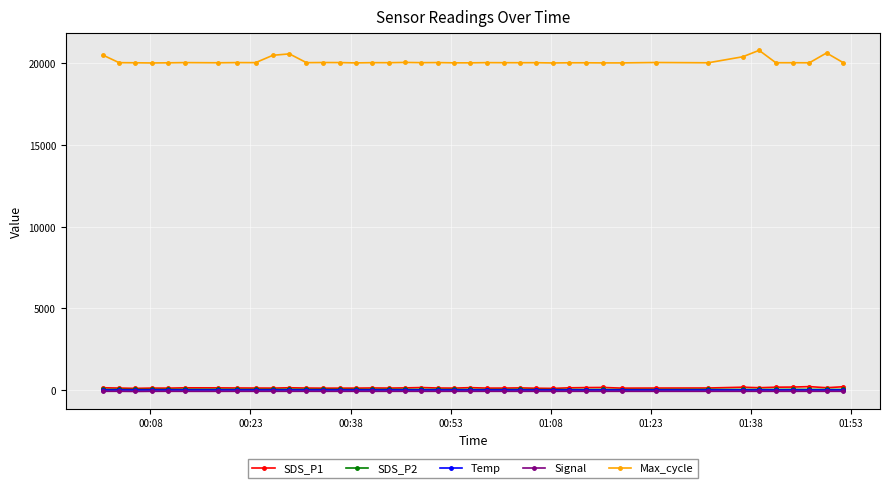

True or false: SDS_P2 has more than 0 interior local peaks.

True